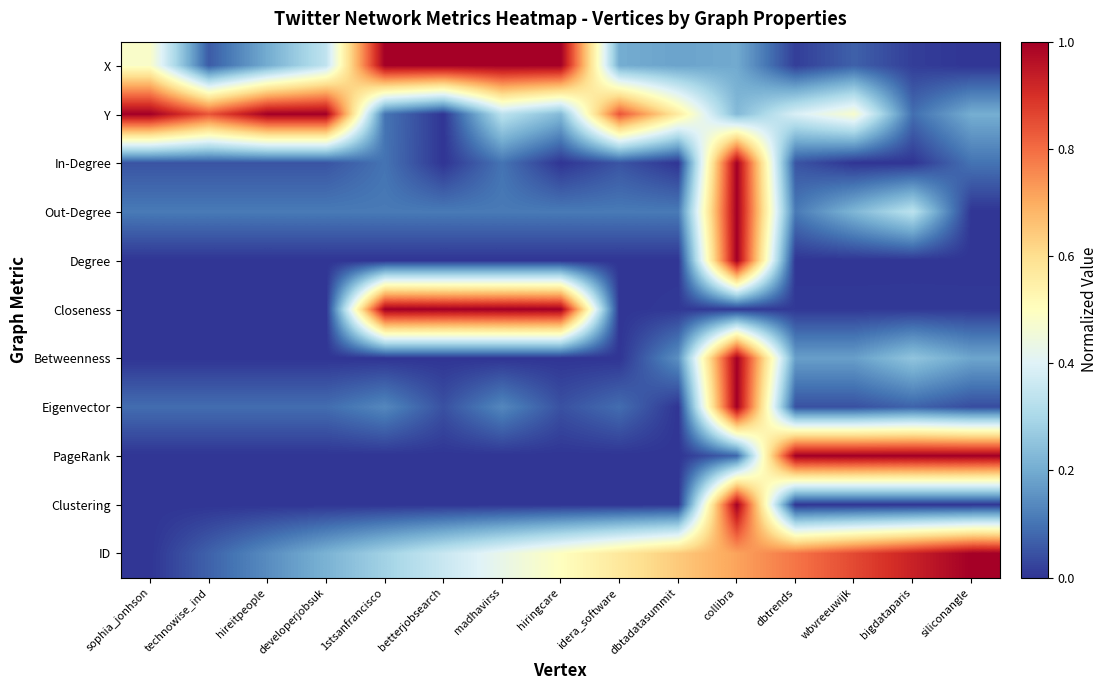

How many distinct data groups are displayed?

11